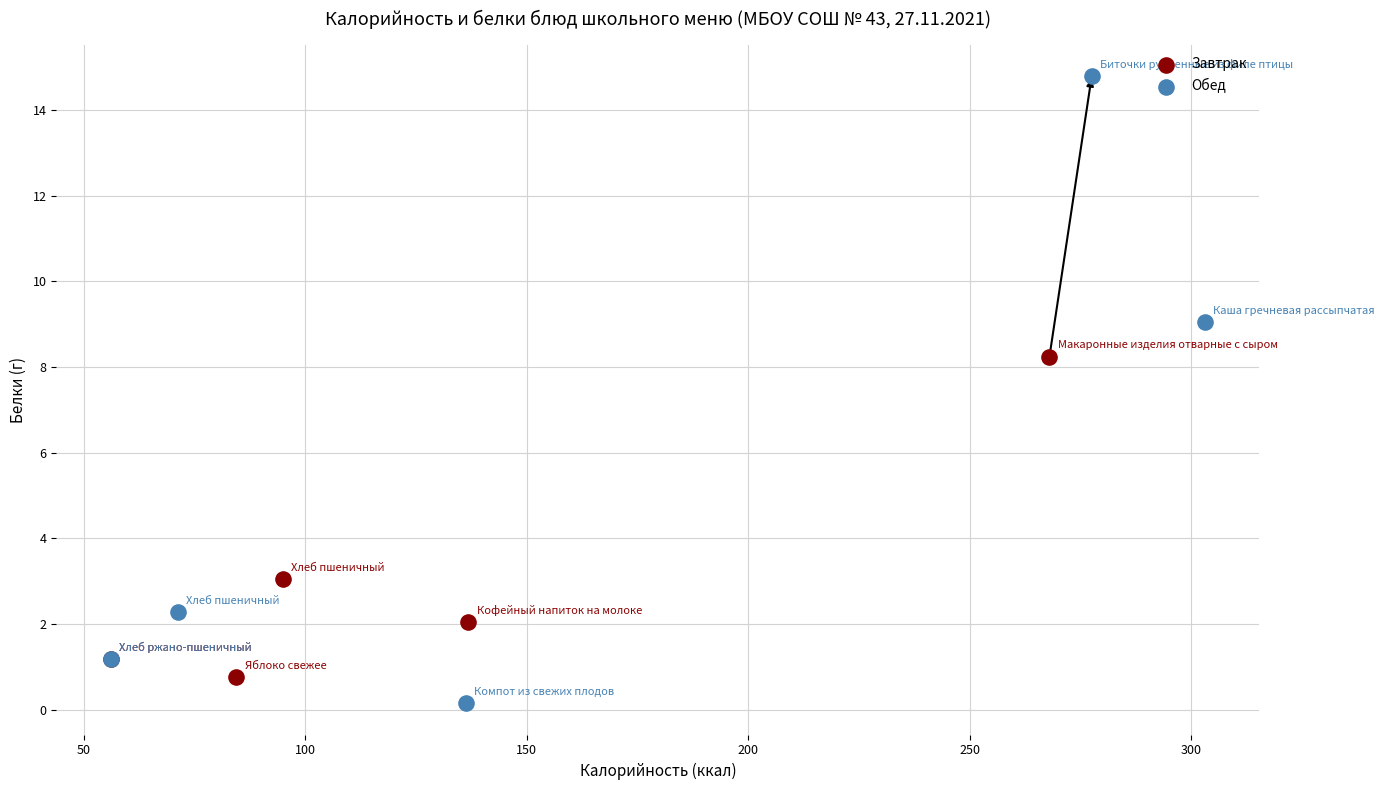

Which series contains the highest Y value?

Обед